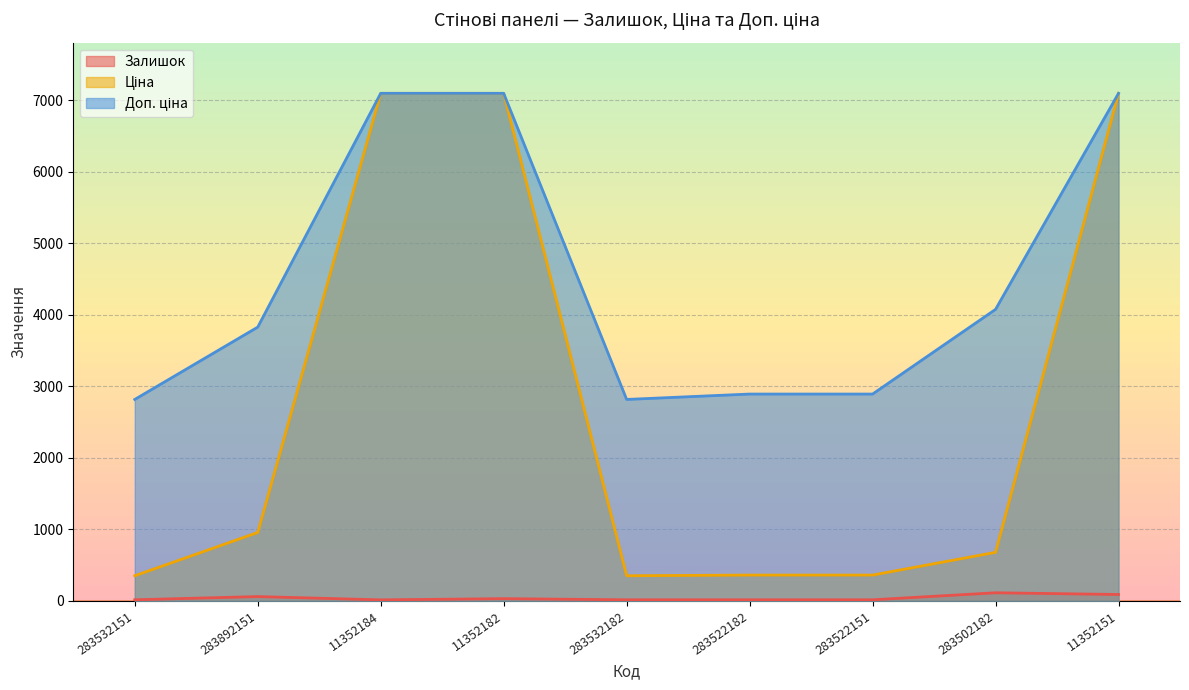

True or false: Ціна has more than 0 points higher than both neighbors.

False